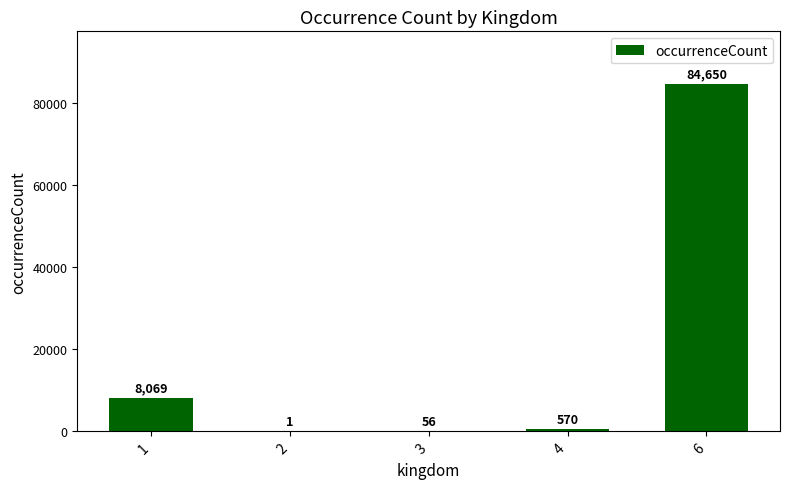

What is the change in value from 3 to 6?

+84594